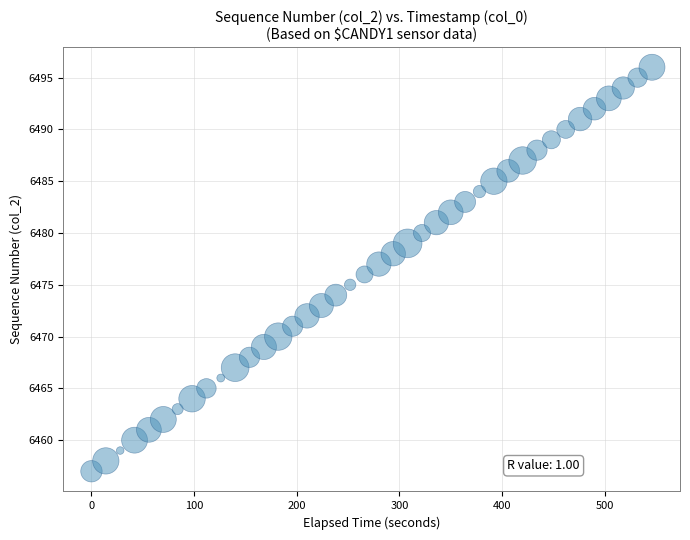

What is the range of Y values (max minus min)?

39